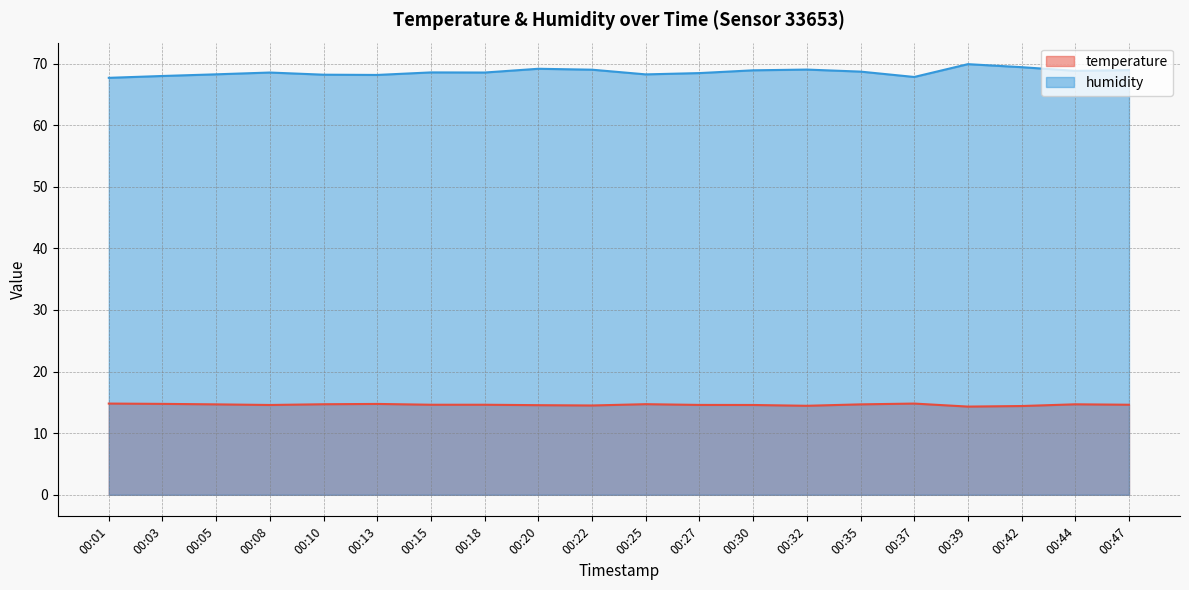

Is it true that temperature equals 14.7 at 00:44?

True